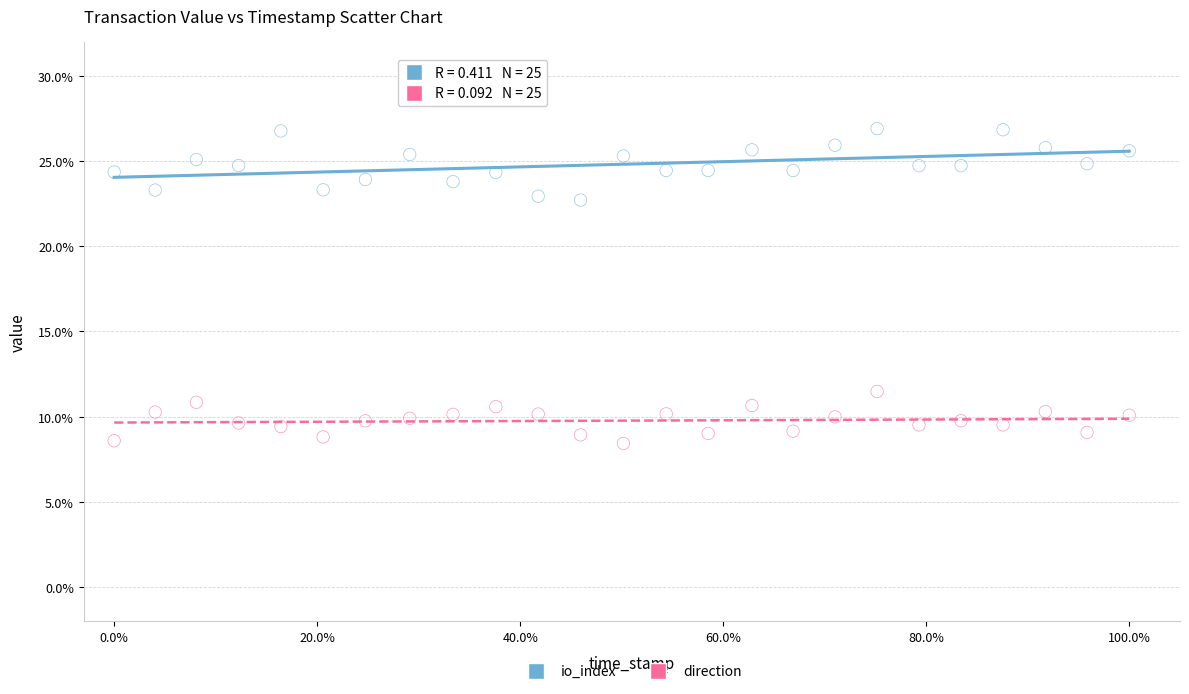

Across all data points, what is the range of Y values (max minus min)?

18.5